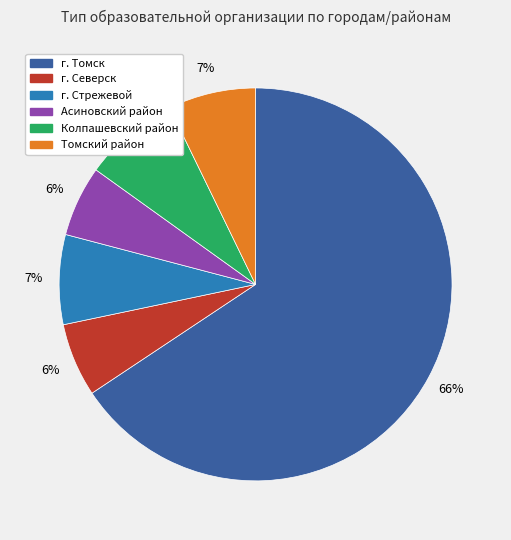

Does г. Томск represent more than half of the total?

Yes